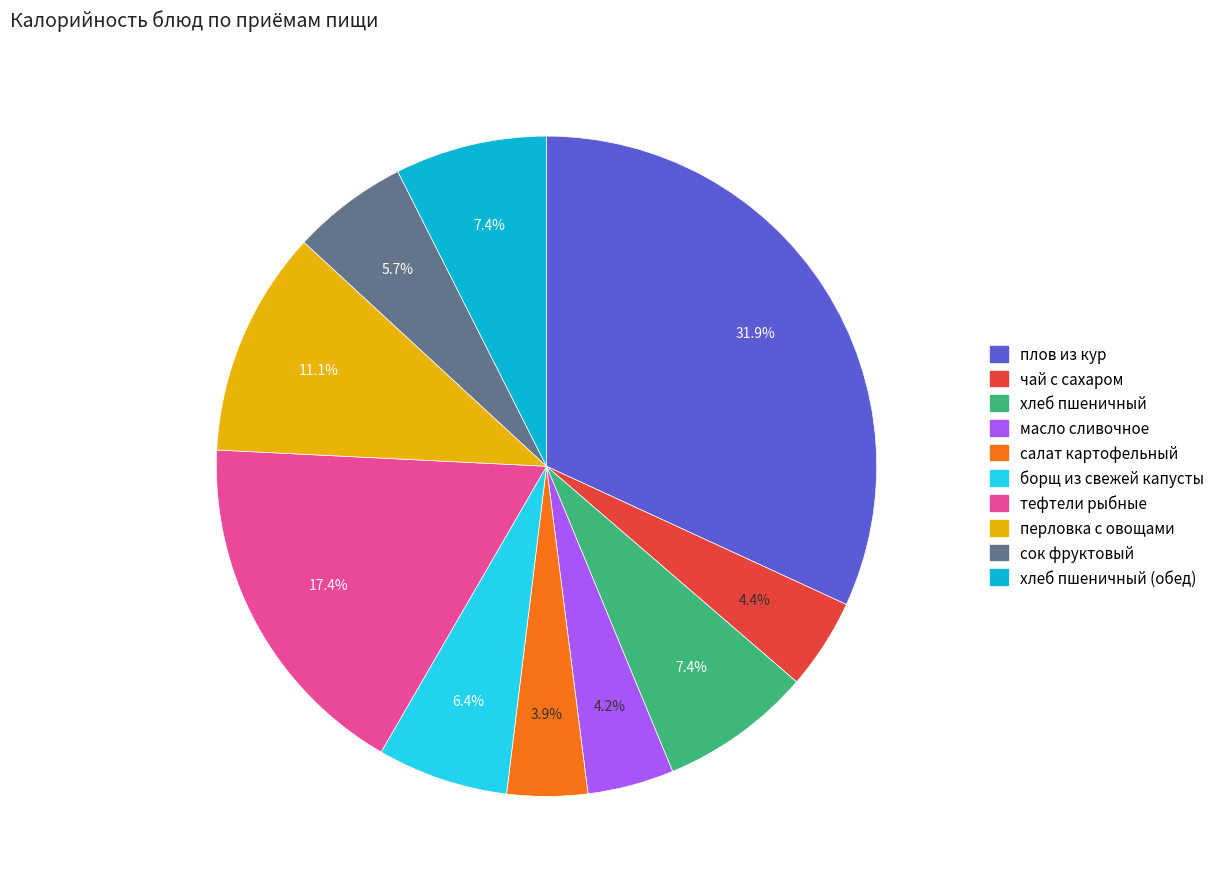

To the nearest percent, what is the difference between the largest and smallest slice percentages?

28%